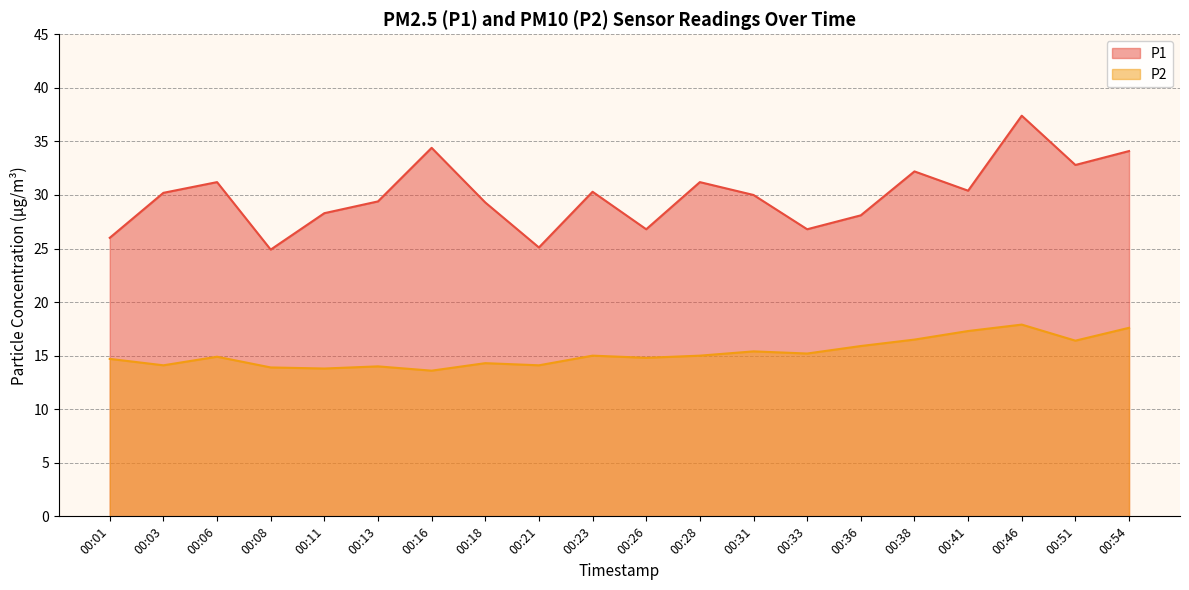

What is the sum of the P1 values at 00:21 and 00:41?

55.5